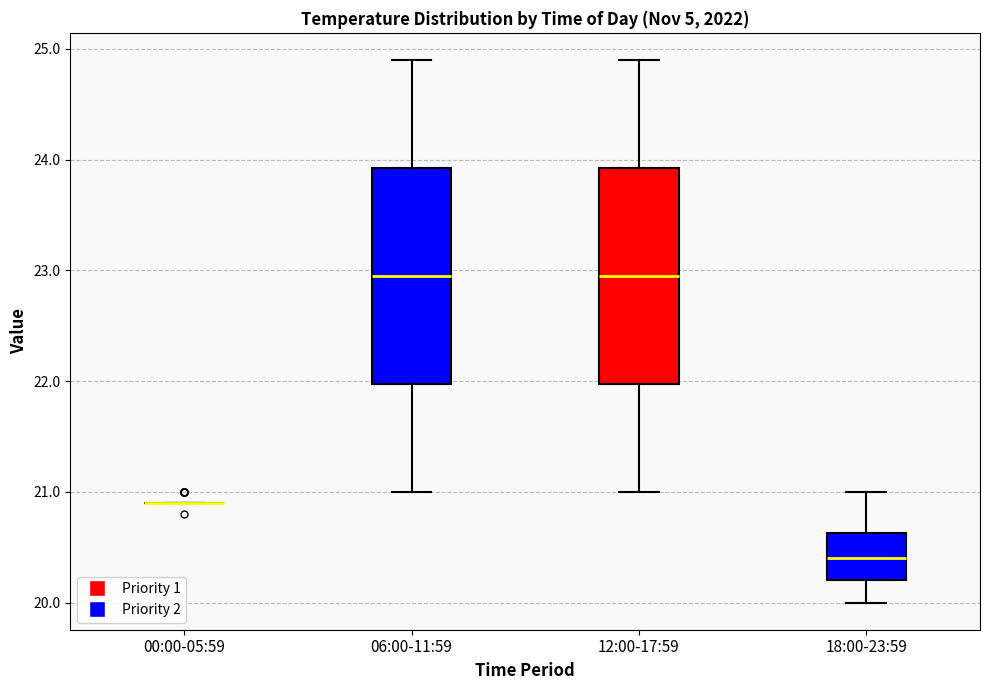

Reading left to right, read every box against the y-axis: the position of its median line, the range the box covers, and the ends of its whiskers. The values are not printed on the chart, so give them approximately, as read against the axis.

00:00-05:59: box collapsed to a line at 20.9, whiskers 20.9 to 20.9
06:00-11:59: median 23.0, box 22.0 to 23.9, whiskers 21.0 to 24.9
12:00-17:59: median 23.0, box 22.0 to 23.9, whiskers 21.0 to 24.9
18:00-23:59: median 20.4, box 20.2 to 20.6, whiskers 20.0 to 21.0